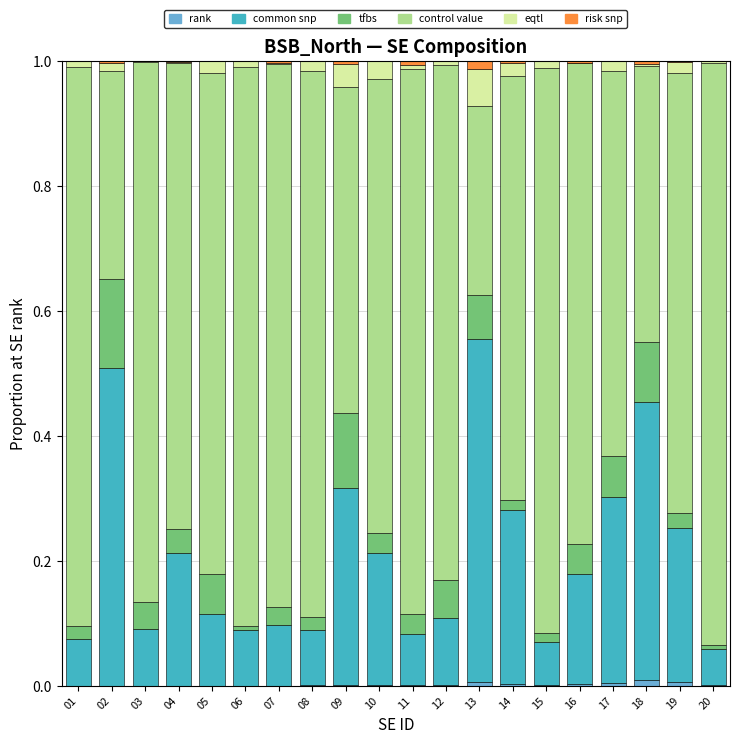

At which label is risk snp closest to 0?

20